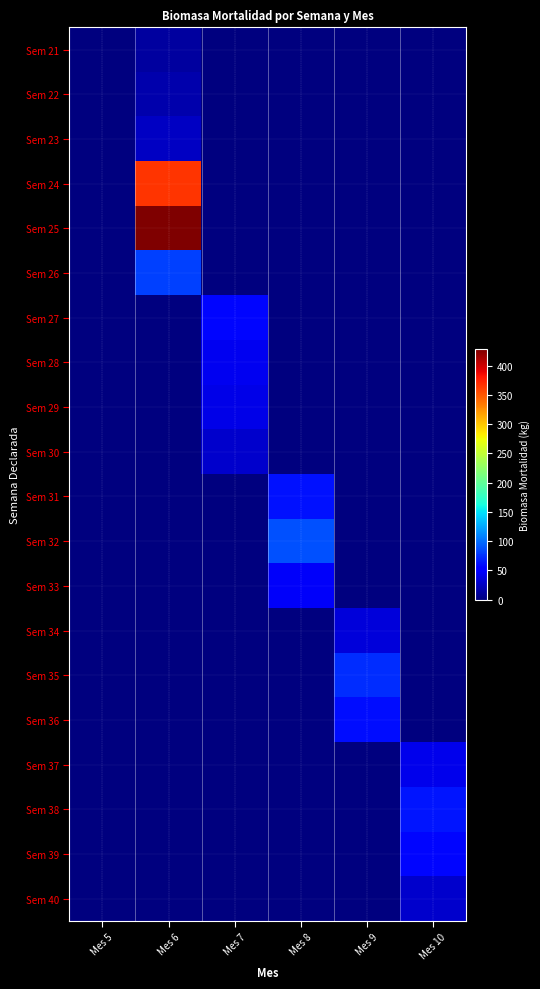

Which has a higher value, Mes 8 or Mes 10?

Mes 8